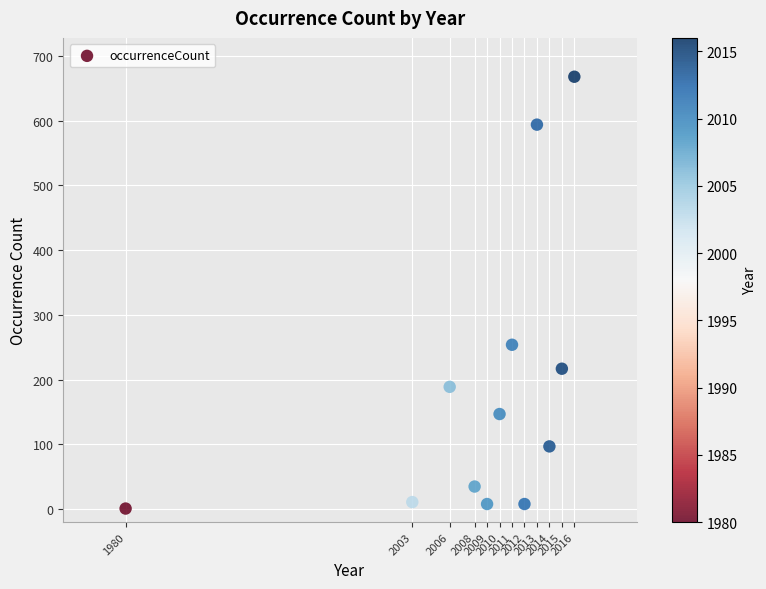

What Y value in the scatter plot is closest to 334?

254